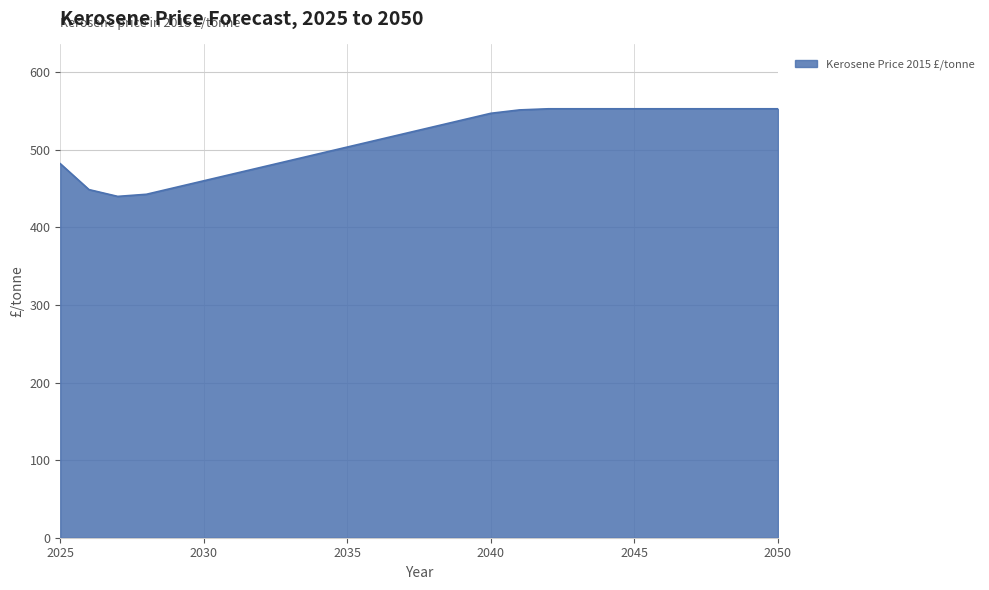

What is the minimum value shown in the chart?

440.0